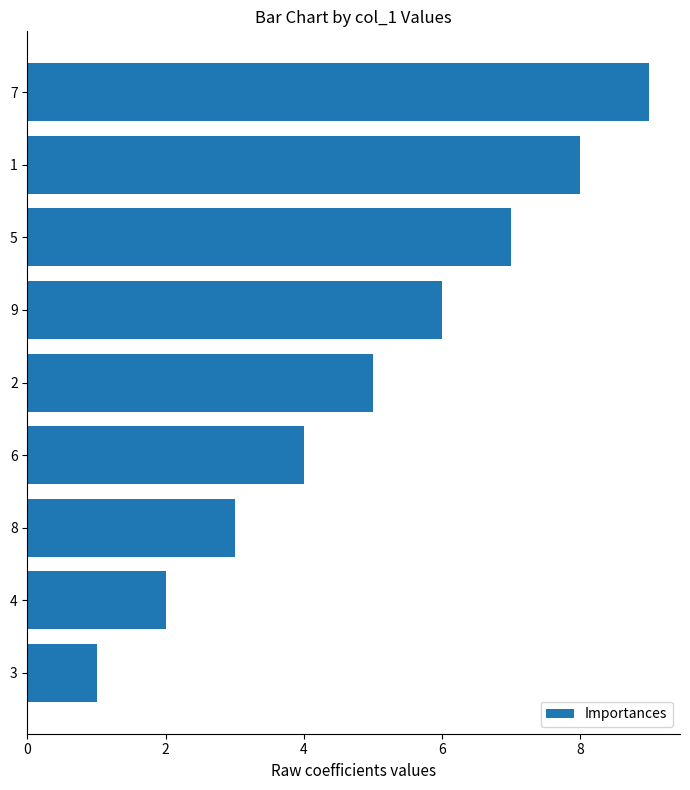

Are the bars horizontal?

Yes